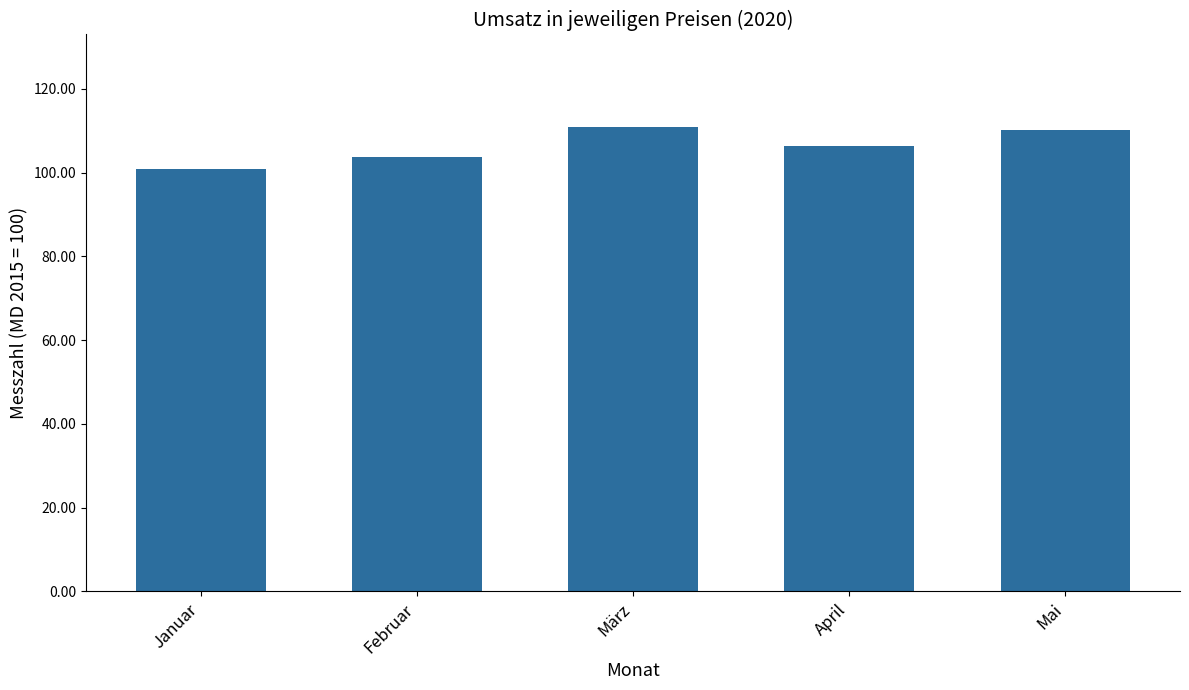

Reading left to right, list all the values displayed in this chart.

100.8	103.7	110.8	106.4	110.1